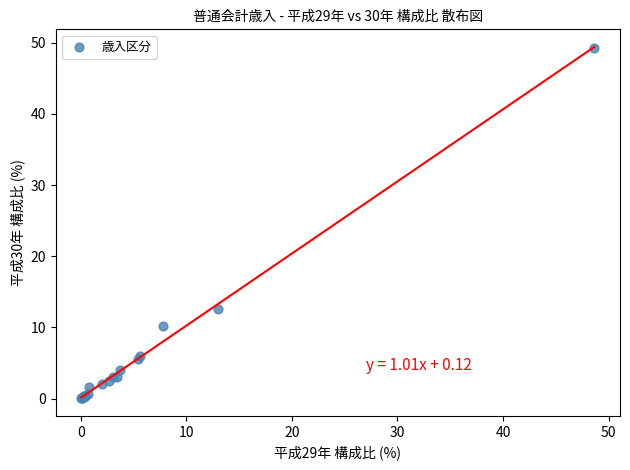

What Y value in the scatter plot is closest to 24?

12.6